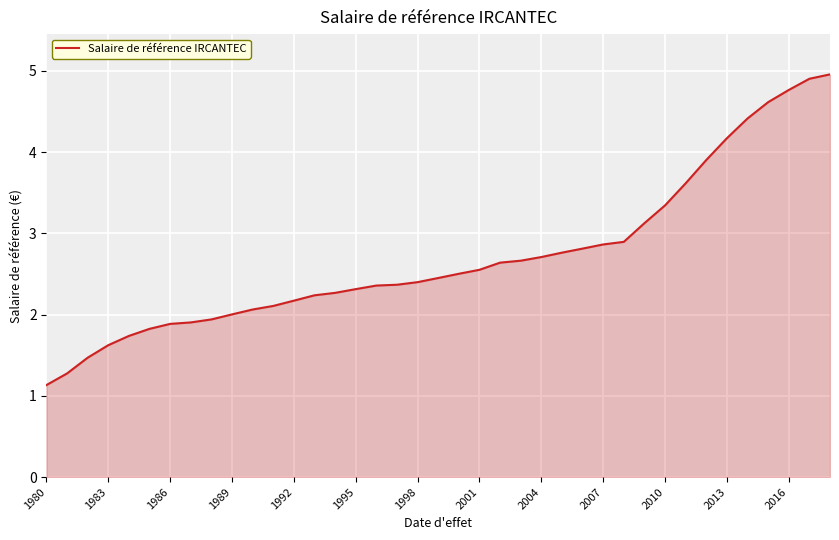

How many lines are shown in the chart?

1